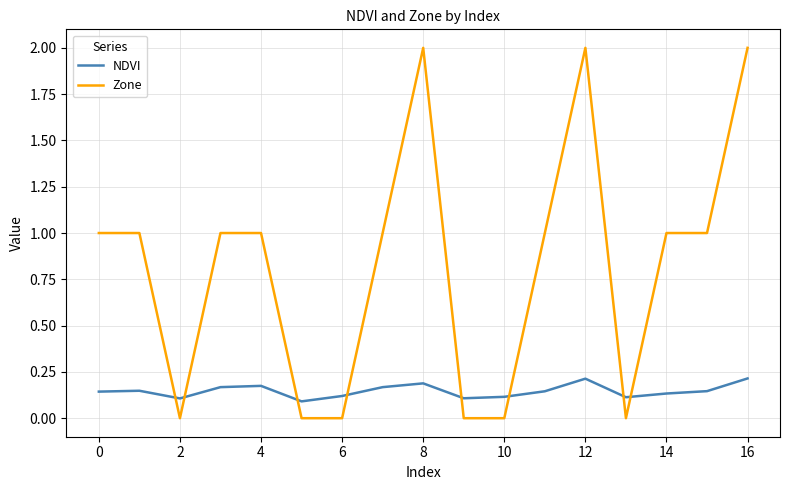

True or false: Zone and NDVI intersect in this chart.

True